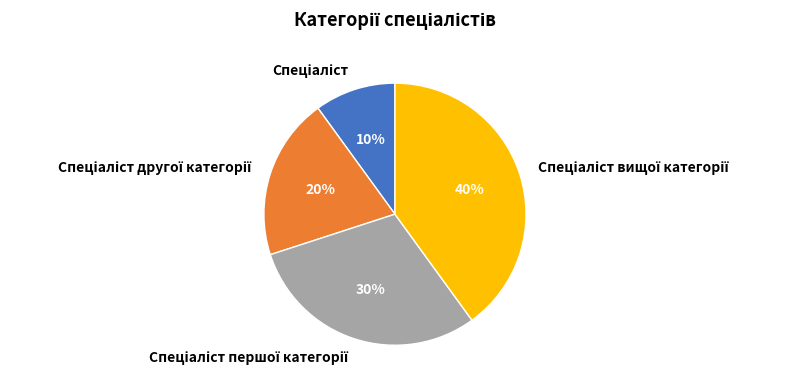

To the nearest percent, what is the difference between the largest and smallest slice percentages?

30%